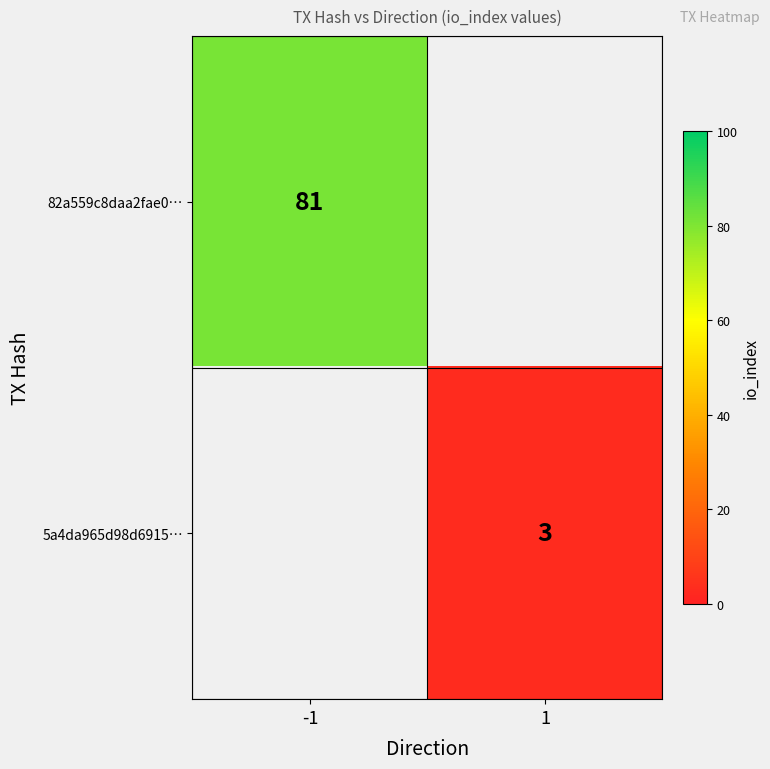

Is the value of 5a4da965d98d6915… at 1 greater than the value of 82a559c8daa2fae0… at -1?

No